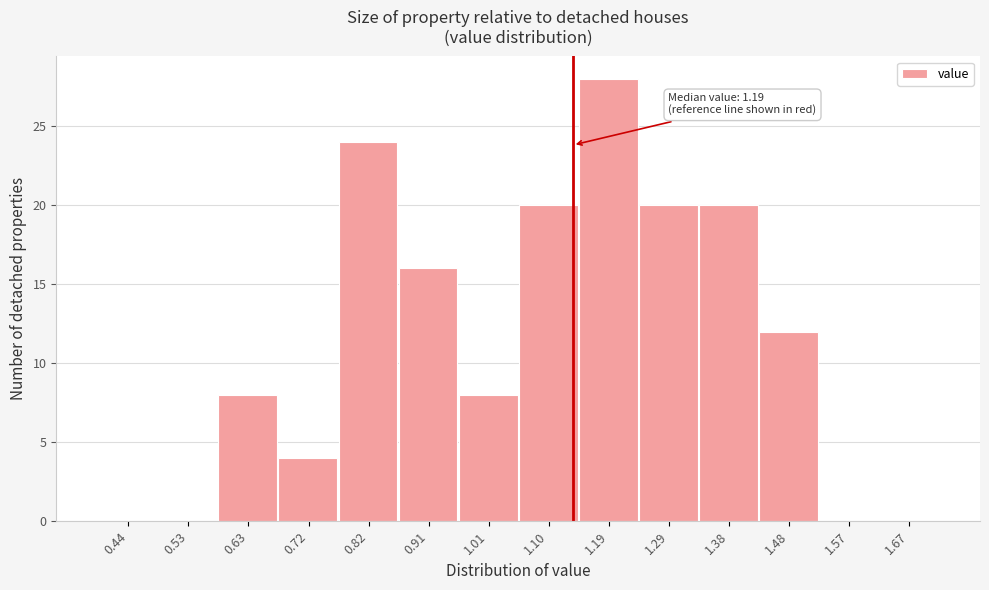

Reading left to right, what are all the values shown in this chart?

0.44=0	0.53=0	0.63=8	0.72=4	0.82=24	0.91=16	1.01=8	1.10=20	1.19=28	1.29=20	1.38=20	1.48=12	1.57=0	1.67=0